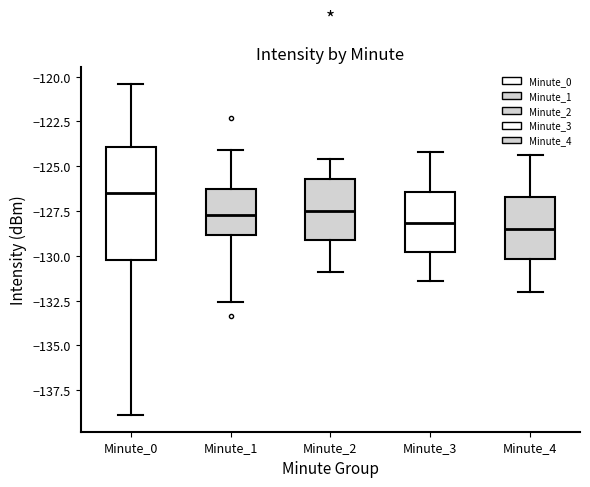

Which box has the highest median line?

Minute_0